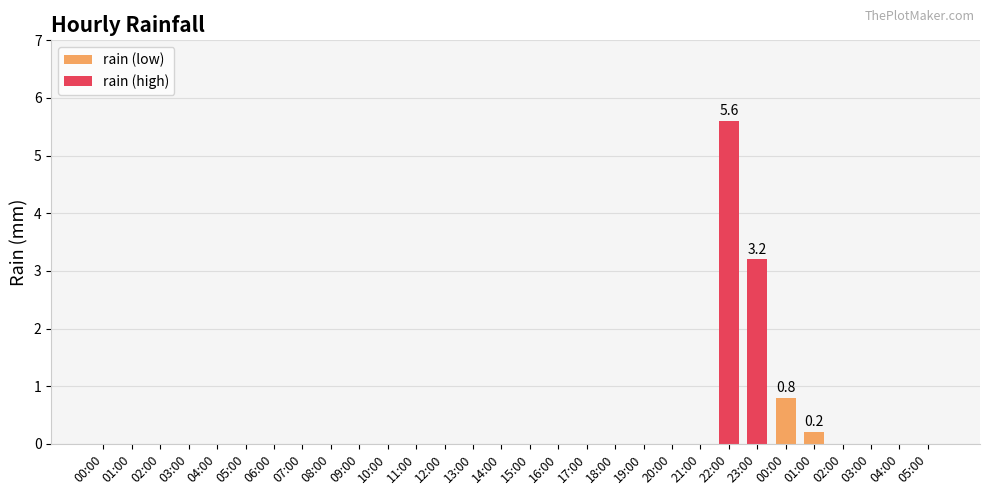

What is the label of the 8th bar from the right?

22:00